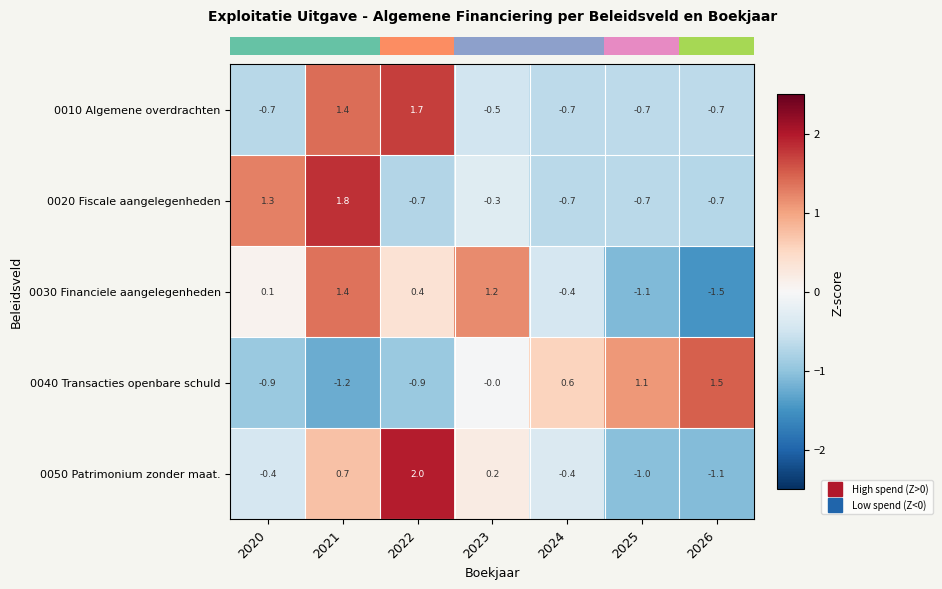

What is the spread (max minus min) of values at 2026?

3.0